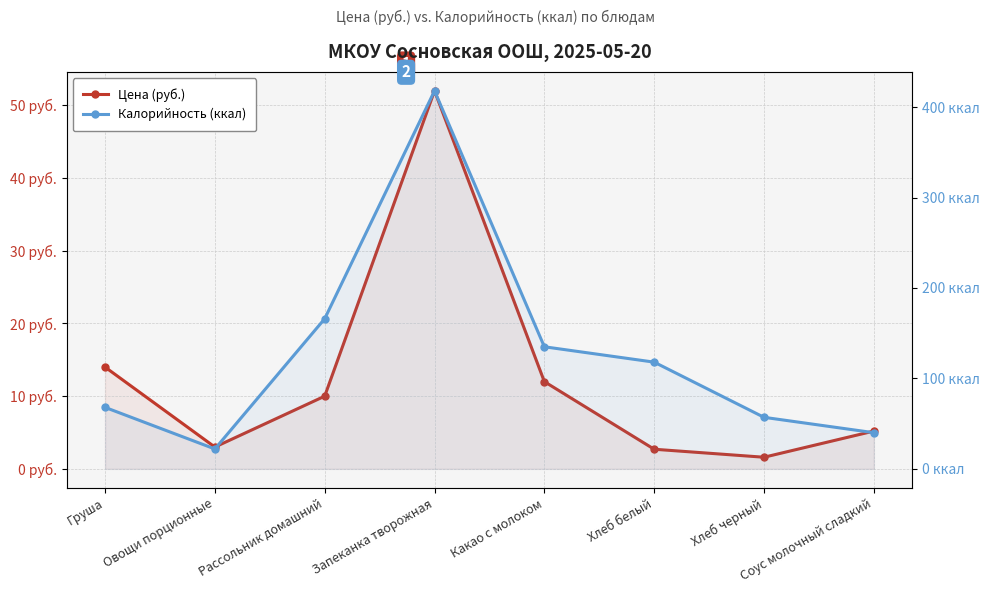

What is the difference between the second highest and second lowest values in the Калорийность (ккал) series?

126.0